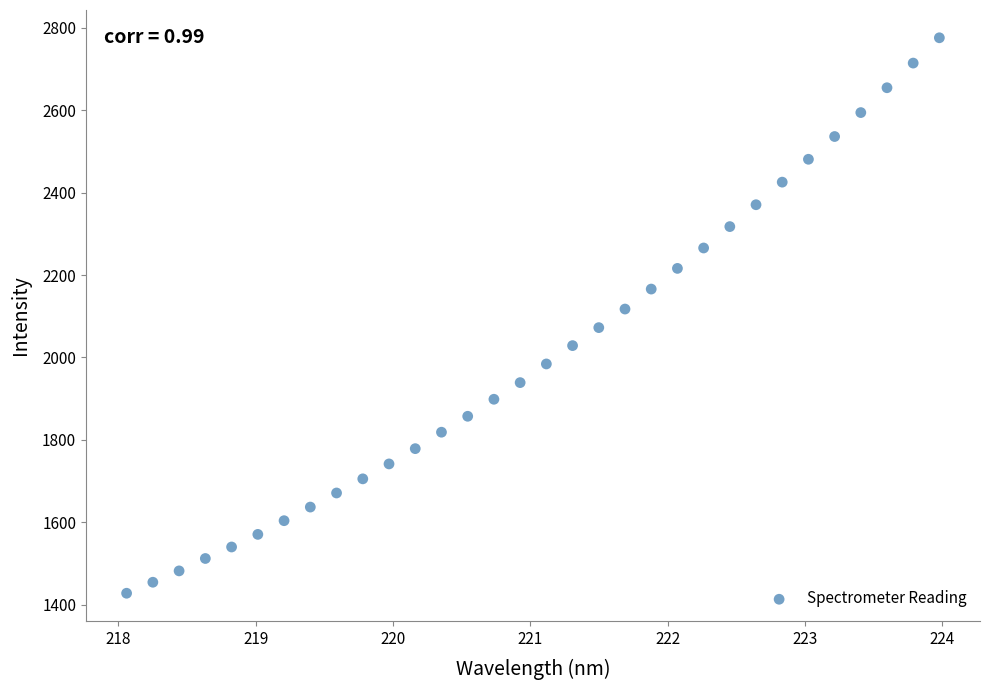

What is the range of Y values (max minus min)?

1348.5